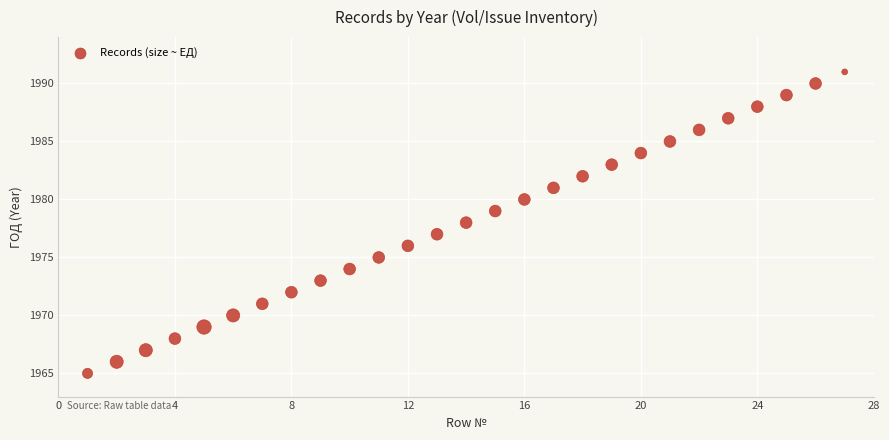

What is the range of X values (max minus min)?

26